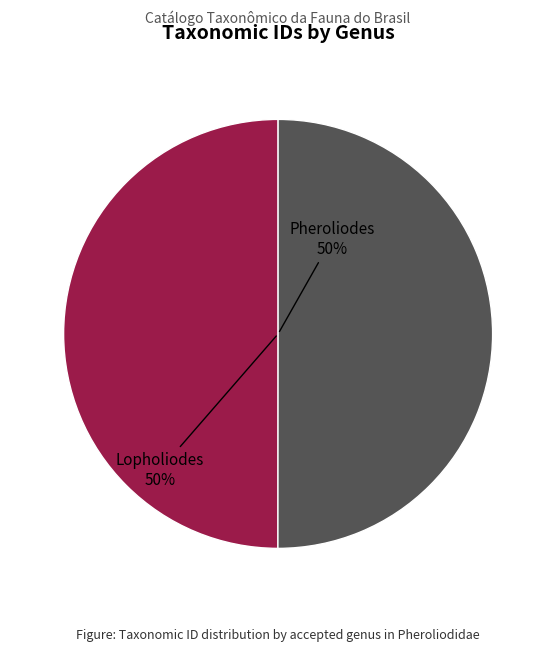

To the nearest percent, what is the average slice percentage?

50%